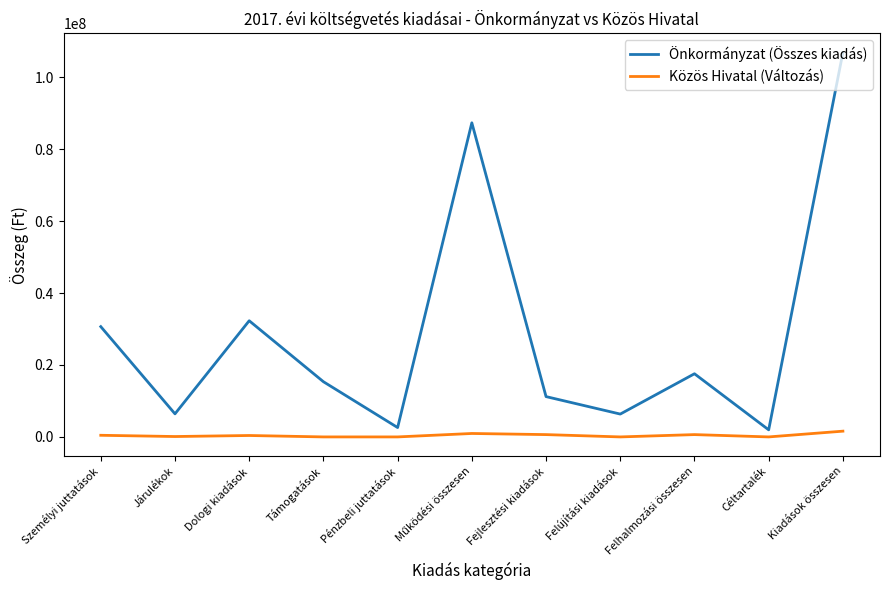

Rank the series at Kiadások összesen from lowest to highest value.

Közös Hivatal (Változás), Önkormányzat (Összes kiadás)